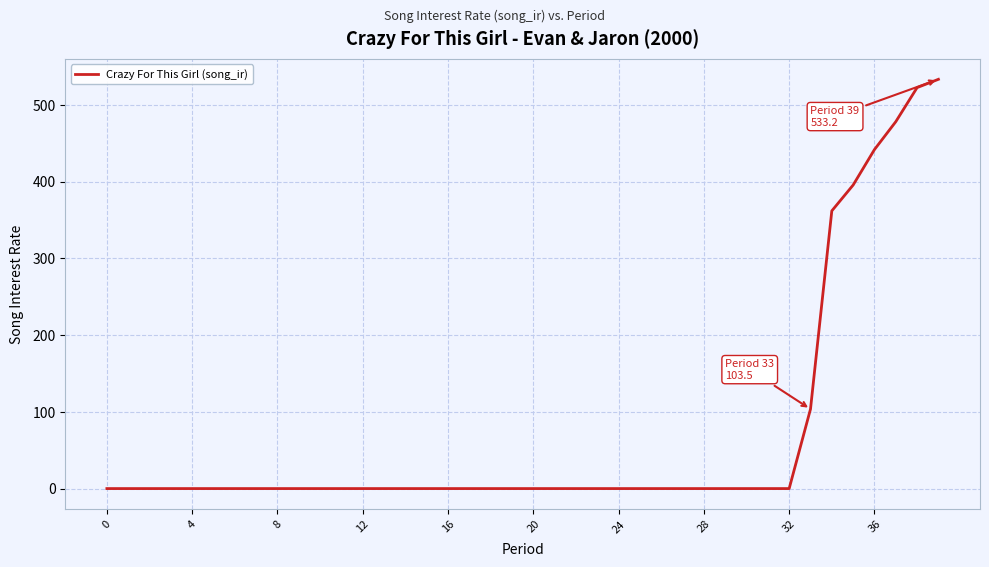

How many series are shown in this chart?

1